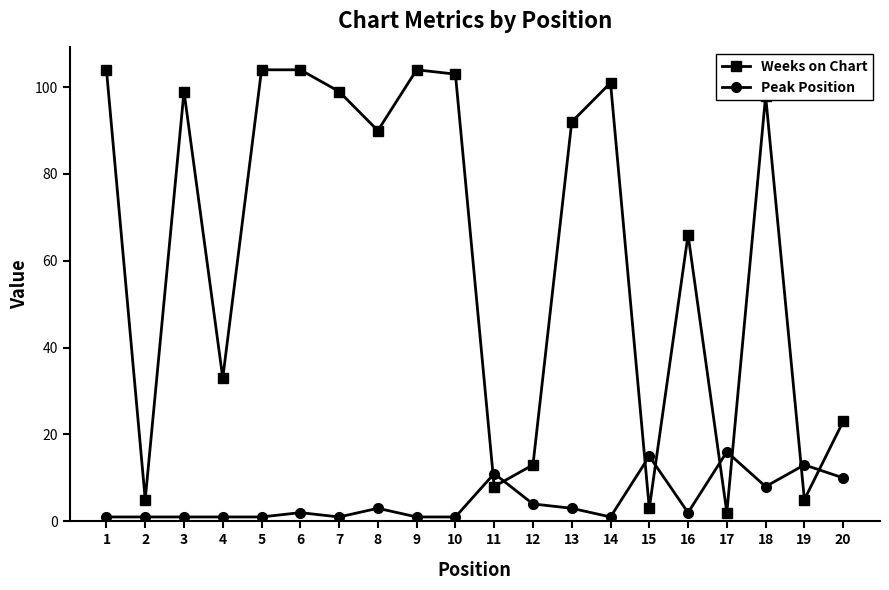

What is the value of the Weeks on Chart point at the 15th from the left?

3